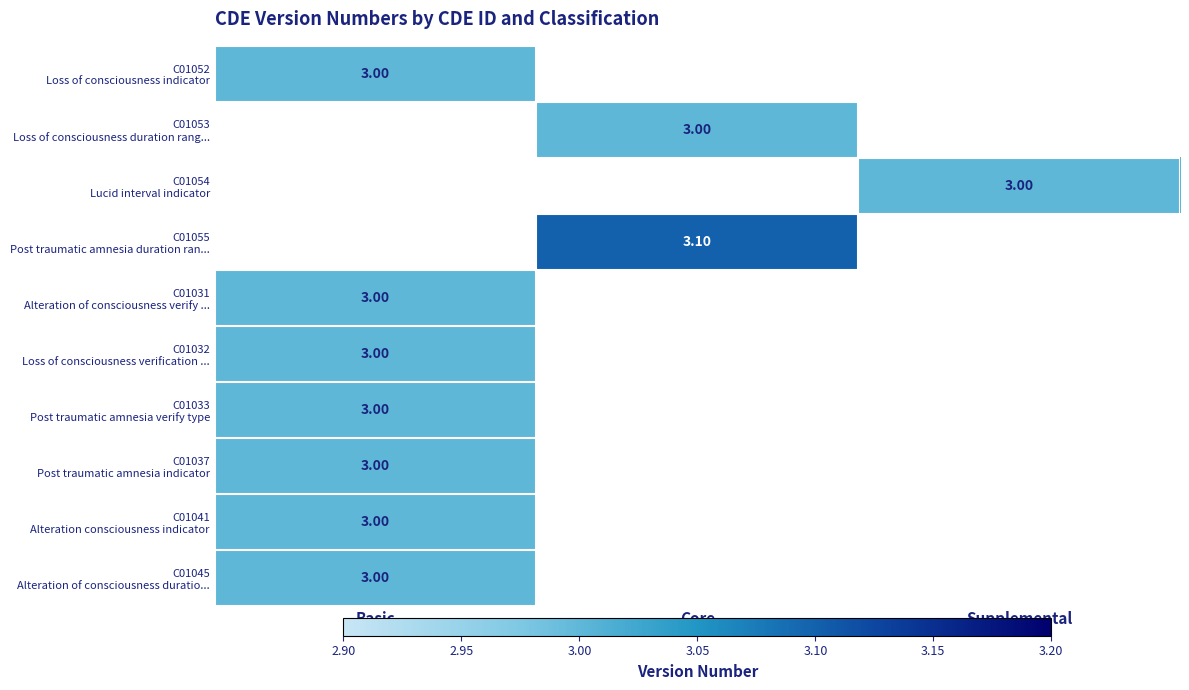

How many data points does each series have?

3